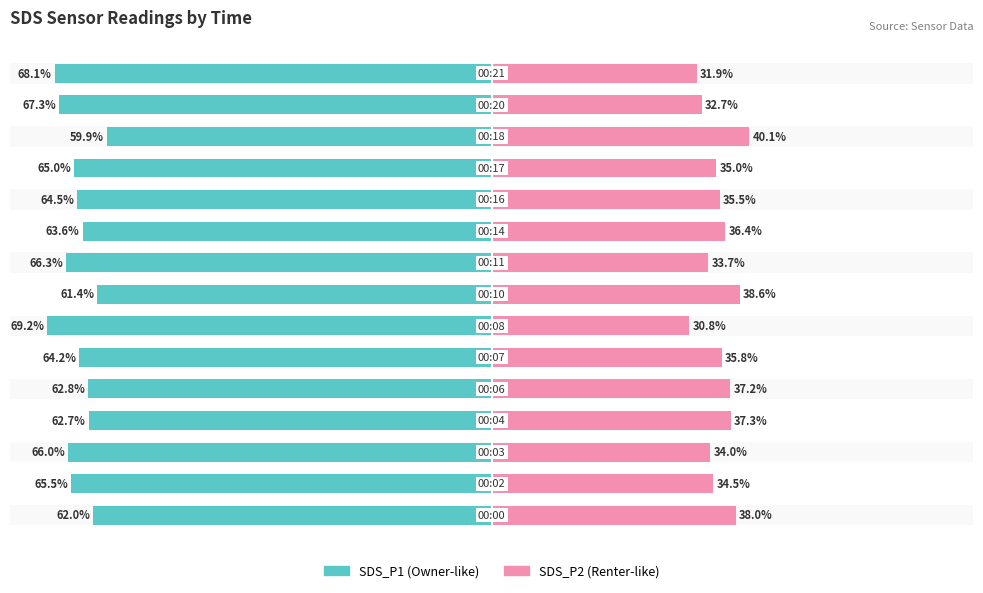

What is the sum of all SDS_P2 values?

531.4